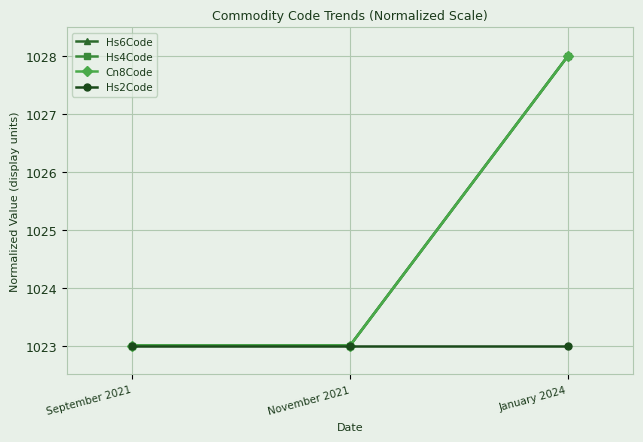

Reading left to right, extract all data points from this chart.

Hs6Code: September 2021=1023	November 2021=1023	January 2024=1028
Hs4Code: September 2021=1023	November 2021=1023	January 2024=1028
Cn8Code: September 2021=1023	November 2021=1023	January 2024=1028
Hs2Code: September 2021=1023	November 2021=1023	January 2024=1023